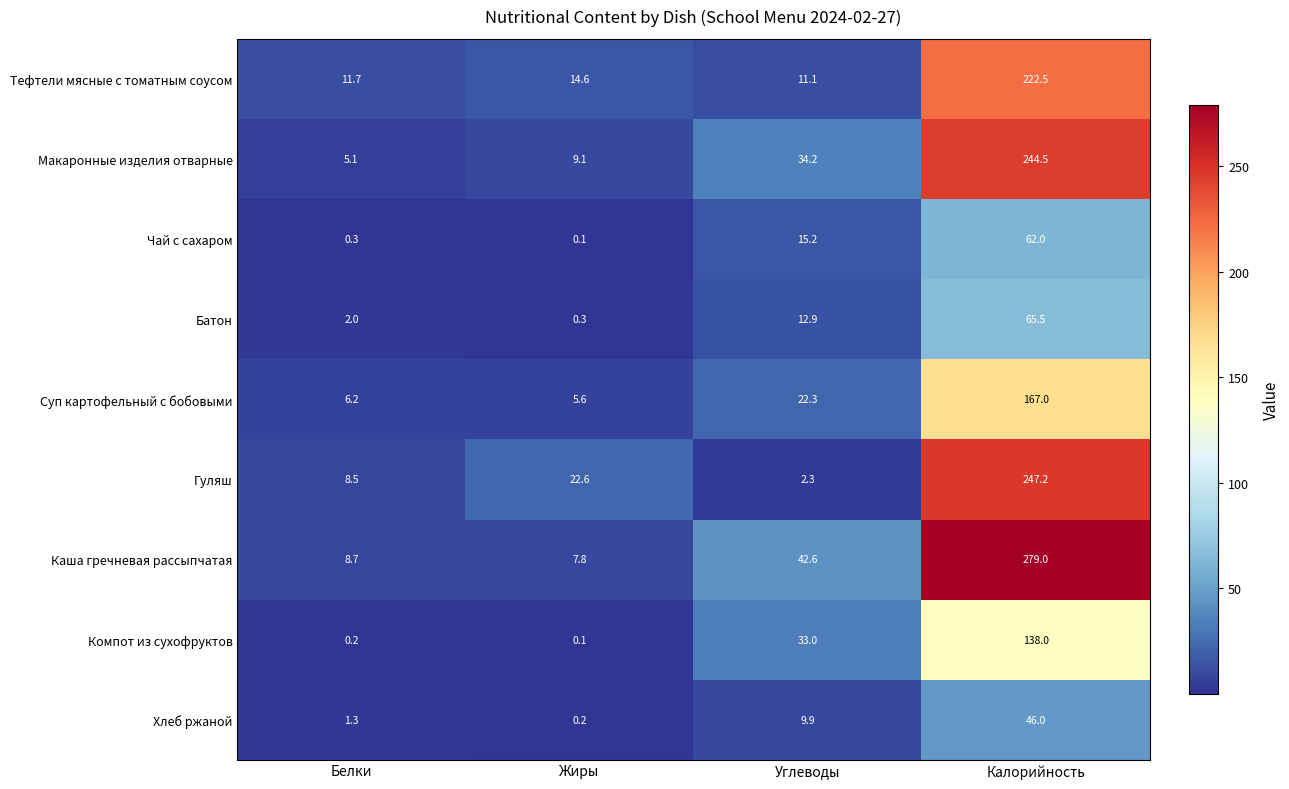

What is the difference between the second highest and second lowest values in the Компот из сухофруктов series?

32.8